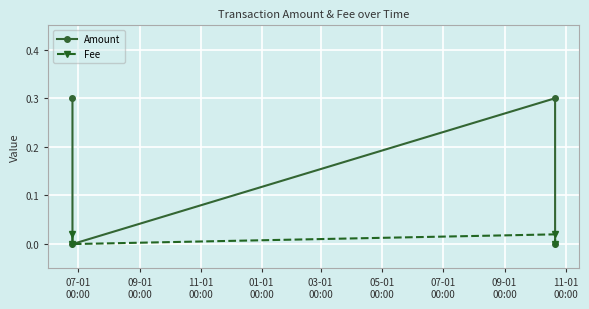

Rank the series by their maximum value, from lowest to highest.

Fee, Amount